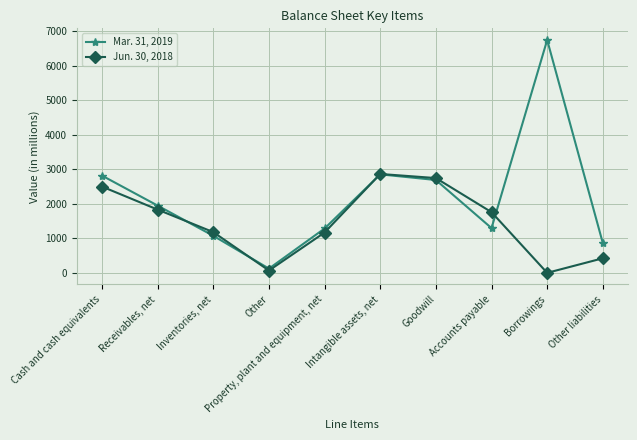

Between Inventories, net and Intangible assets, net, which series saw the biggest shift?

Mar. 31, 2019